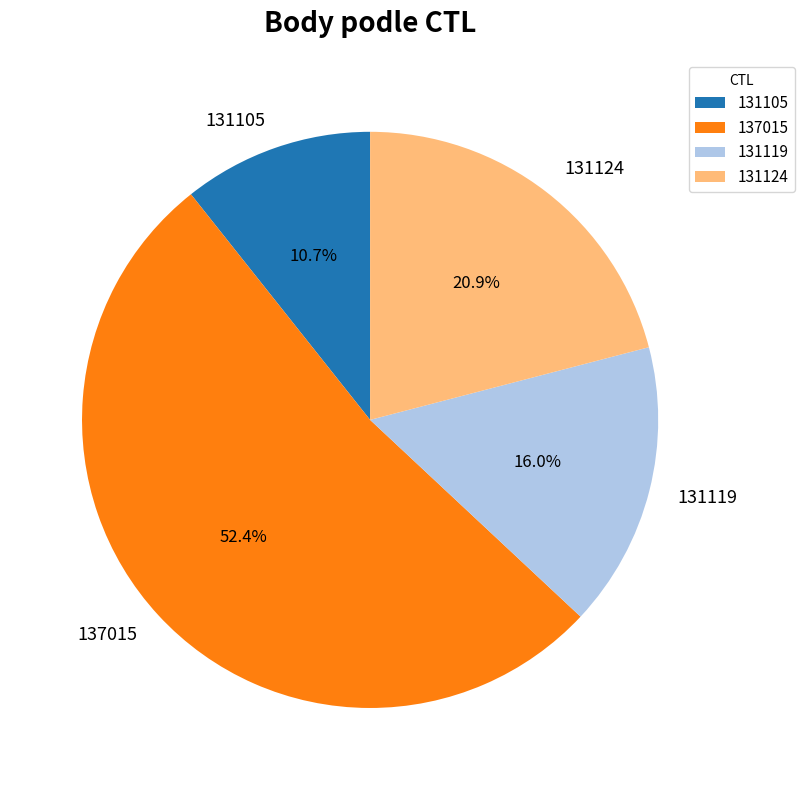

True or false: 137015 accounts for 52% of the total.

True